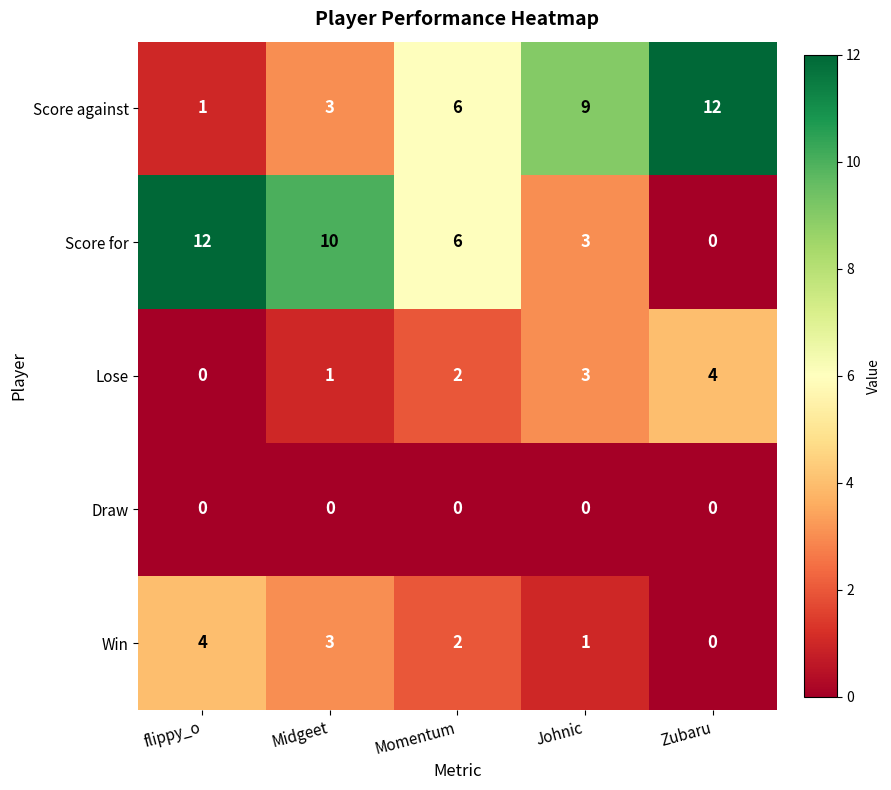

Rank the categories by Score for value from highest to lowest.

flippy_o, Midgeet, Momentum, Johnic, Zubaru